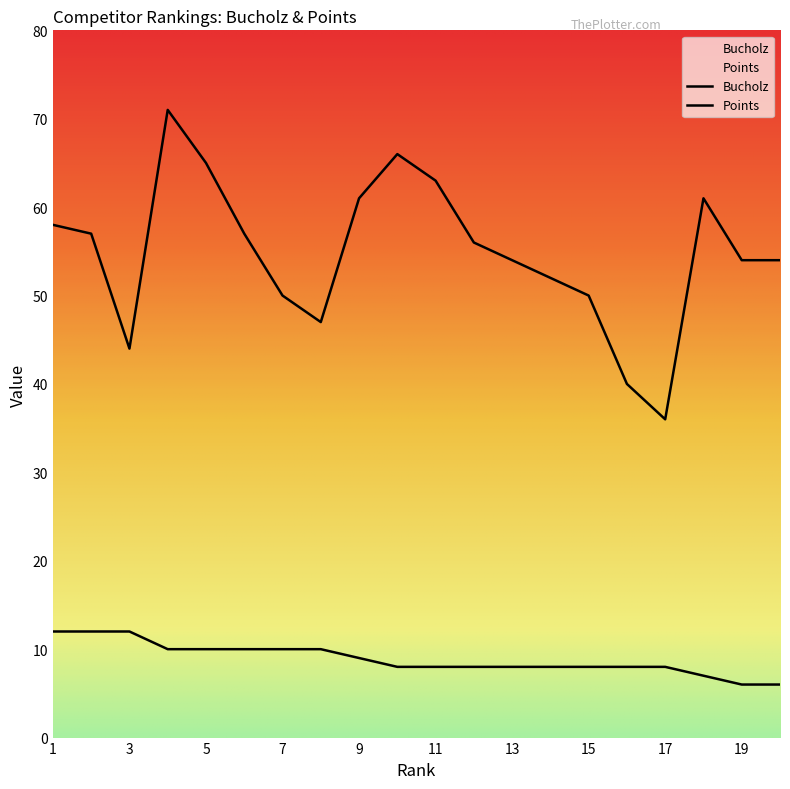

Does the chart display data point markers on the line(s)?

No